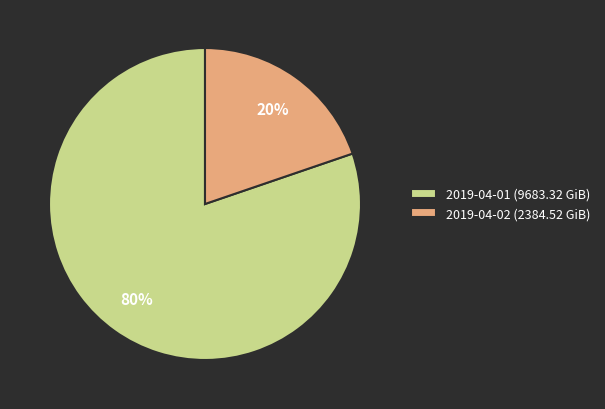

To the nearest percent, what is the average slice percentage?

50%